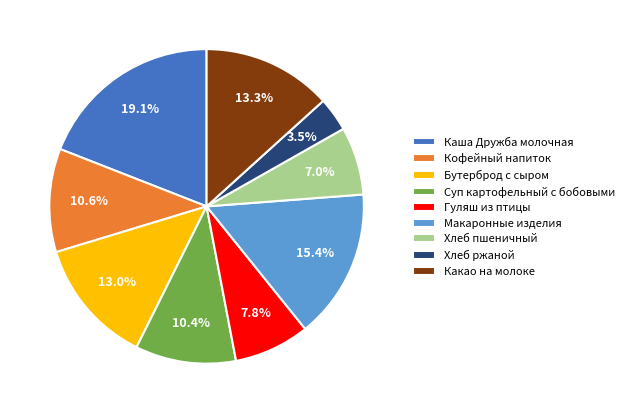

Which has a higher value, Каша Дружба молочная or Какао на молоке?

Каша Дружба молочная